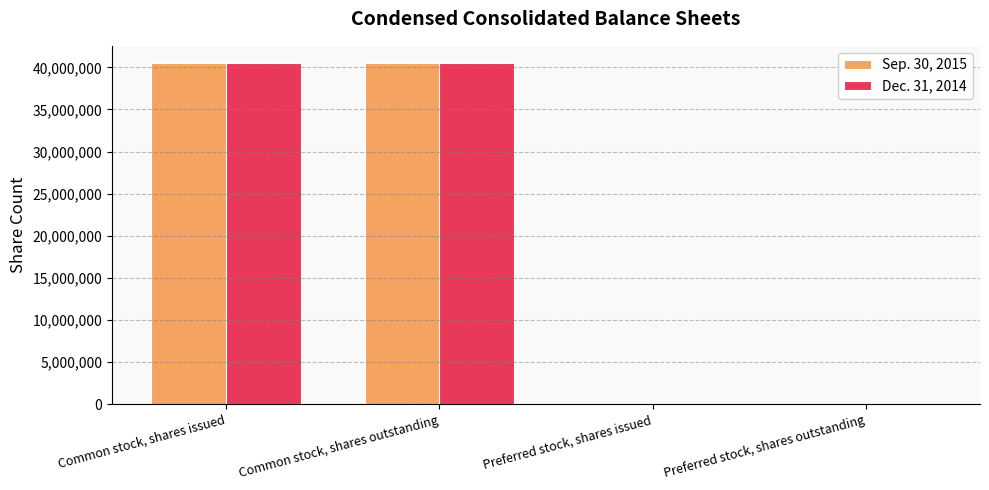

How many Sep. 30, 2015 values are between 83 and 40524984?

4